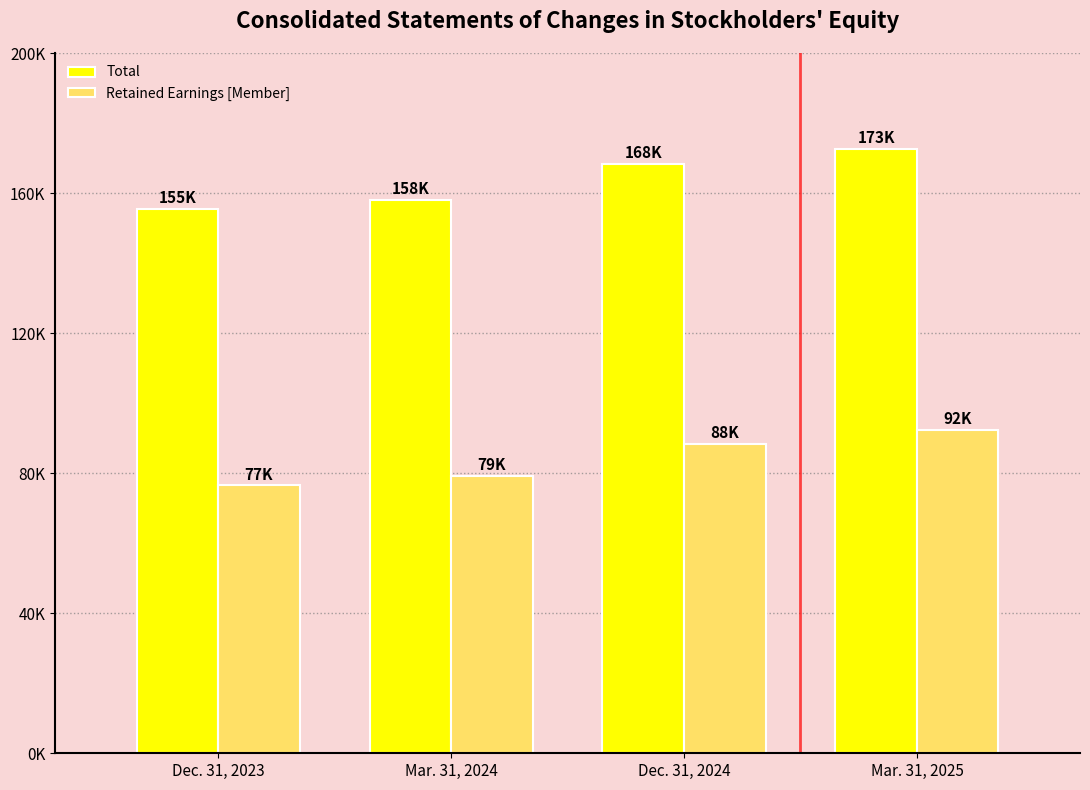

At how many categories does at least one series exceed 165521?

2